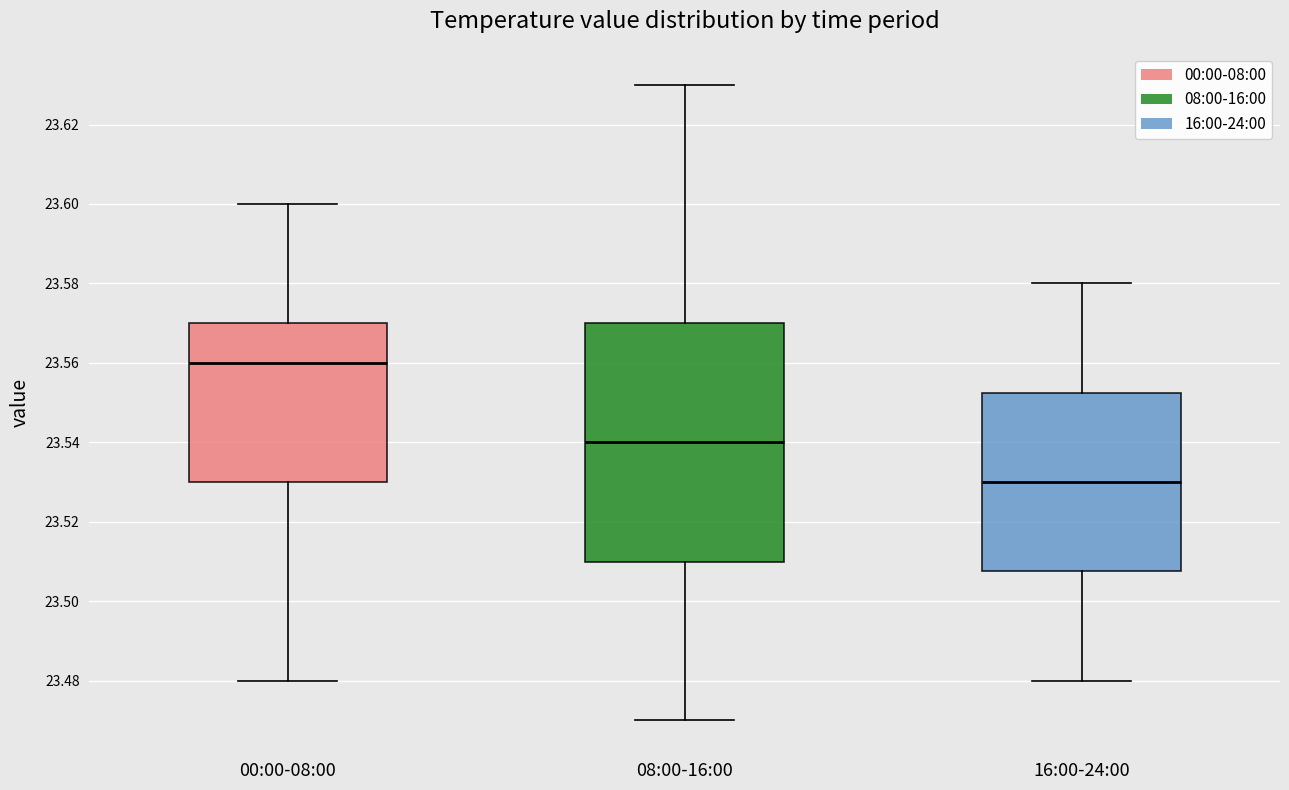

Which box is the tallest, from its lower edge to its upper edge?

08:00-16:00